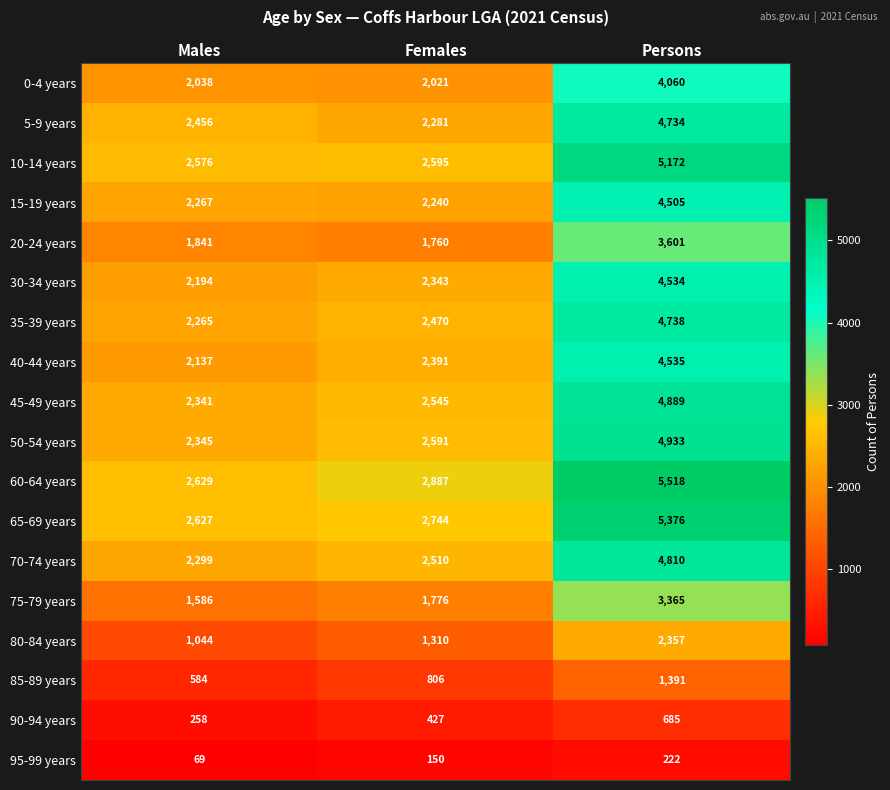

What is the difference between the 80-84 years values at Males and Females?

266